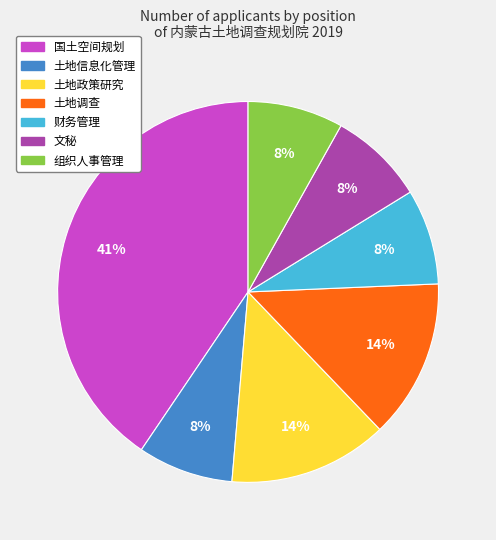

Count the number of slices in the pie.

7